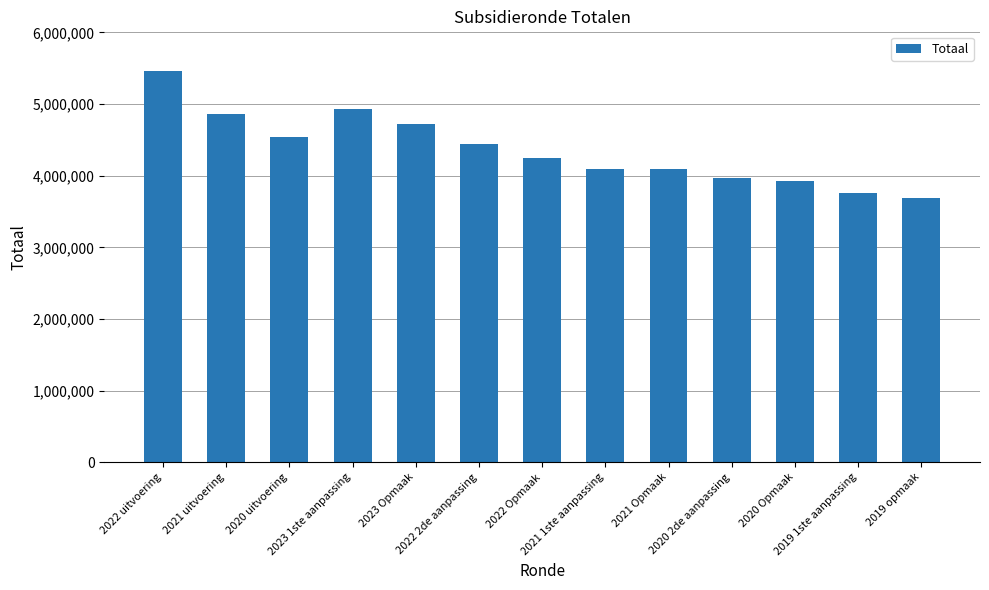

What is the smallest value displayed?

3691385